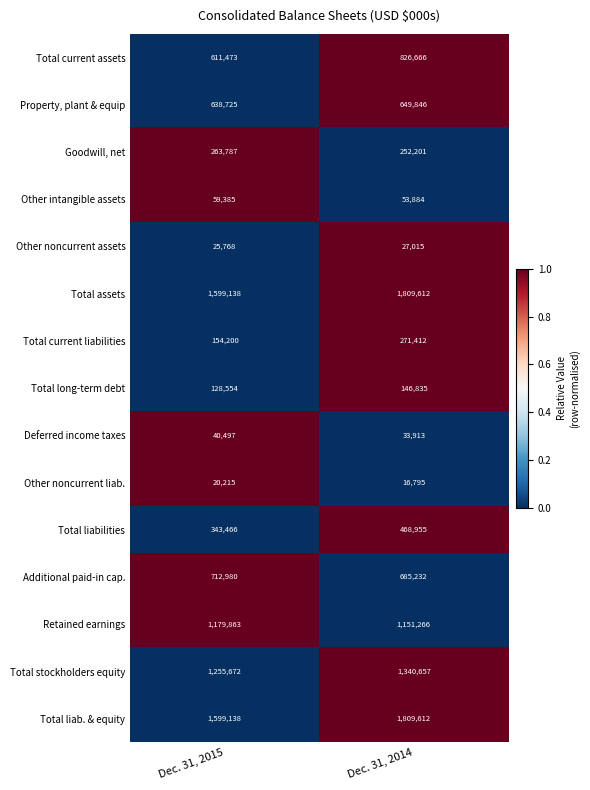

Count the number of data series in this chart.

15